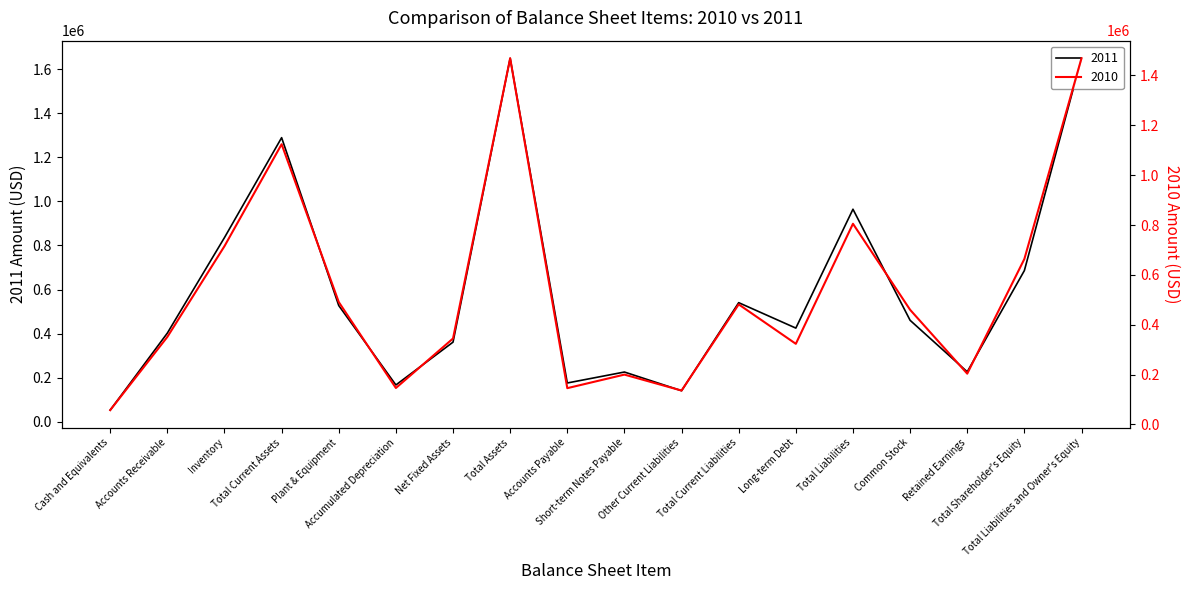

Rank the series by their average value, from lowest to highest.

2010, 2011